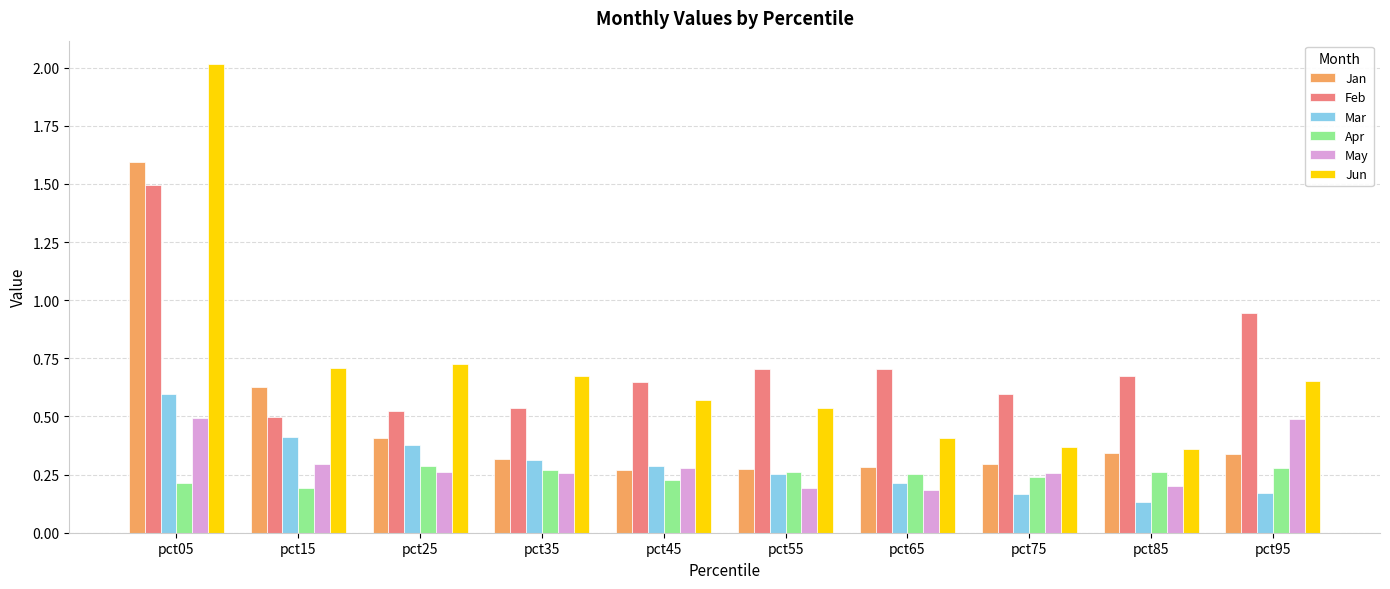

At which label does Feb reach its peak?

pct05